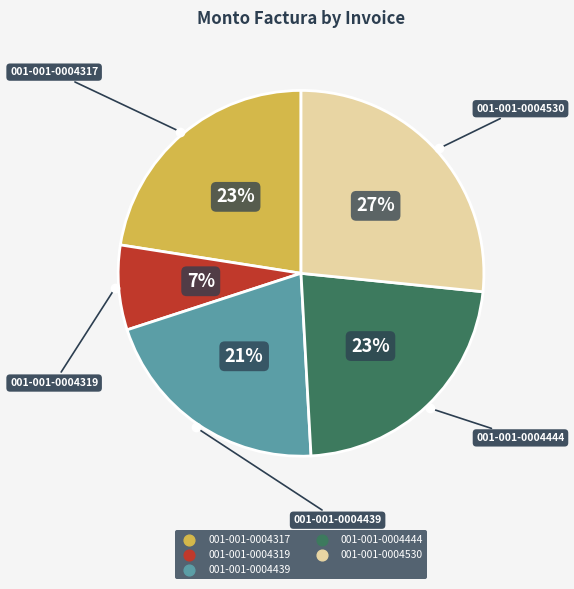

Which has a higher value, 001-001-0004317 or 001-001-0004439?

001-001-0004317